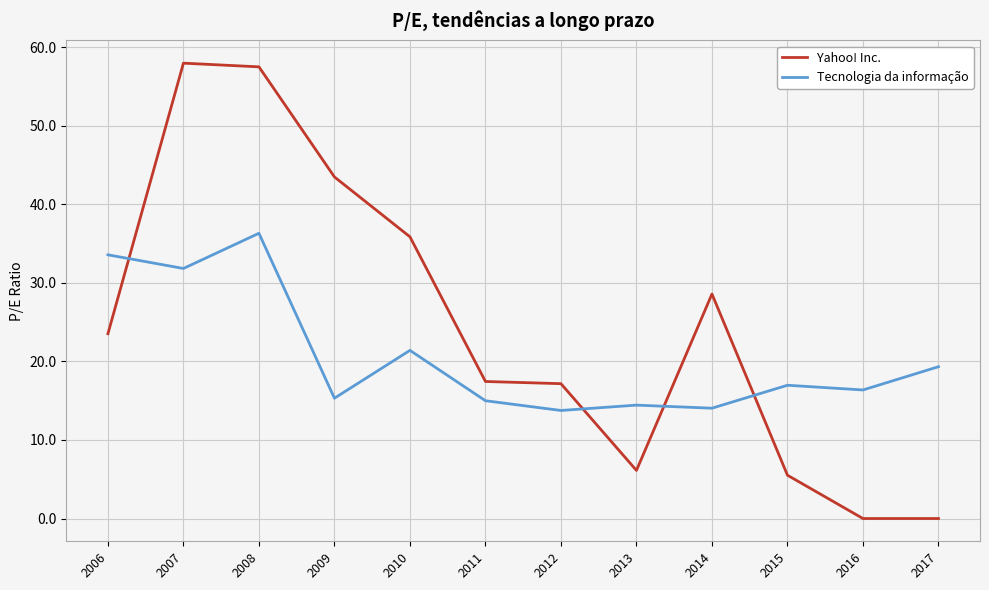

At 2012, list the series in order from largest to smallest.

Yahoo! Inc., Tecnologia da informação